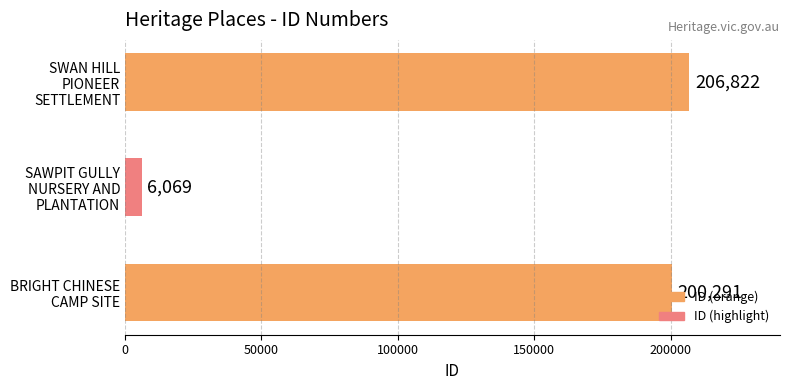

What is the average value?

137727